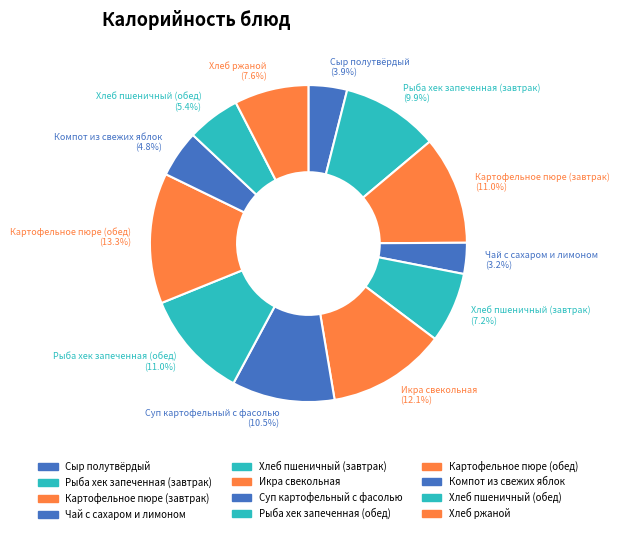

To the nearest percent, what is the average slice percentage?

8%